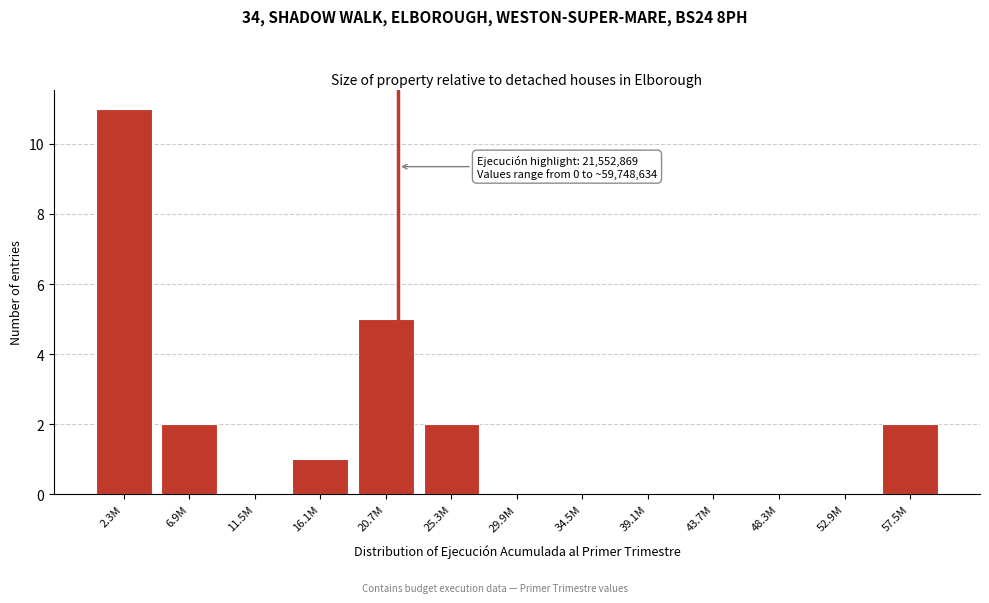

Reading left to right, what are all the values shown in this chart?

2.3M=11	6.9M=2	11.5M=0	16.1M=1	20.7M=5	25.3M=2	29.9M=0	34.5M=0	39.1M=0	43.7M=0	48.3M=0	52.9M=0	57.5M=2